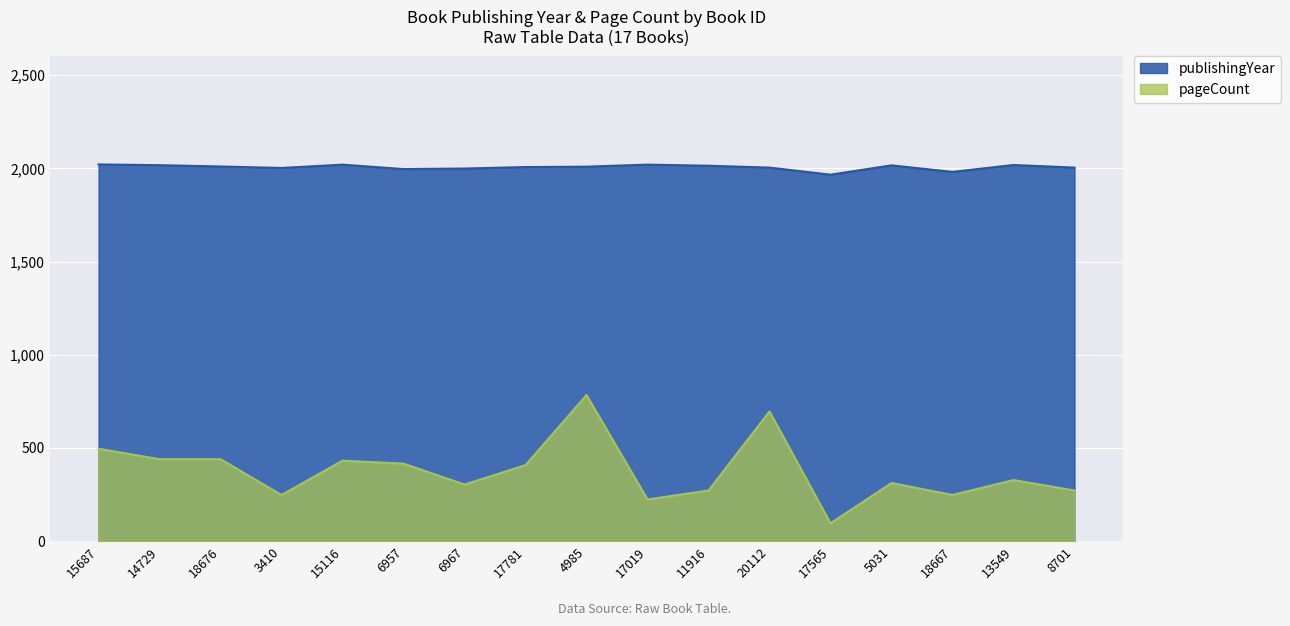

What is the average value of the pageCount series?

377